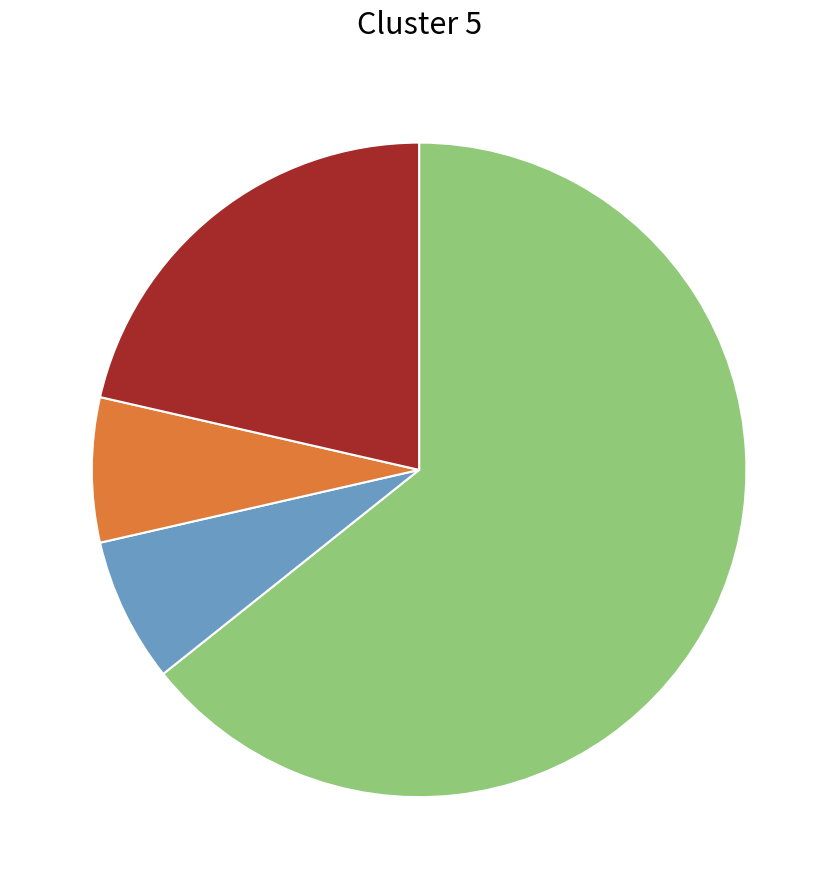

Is there any slice that represents more than half of the pie?

Yes